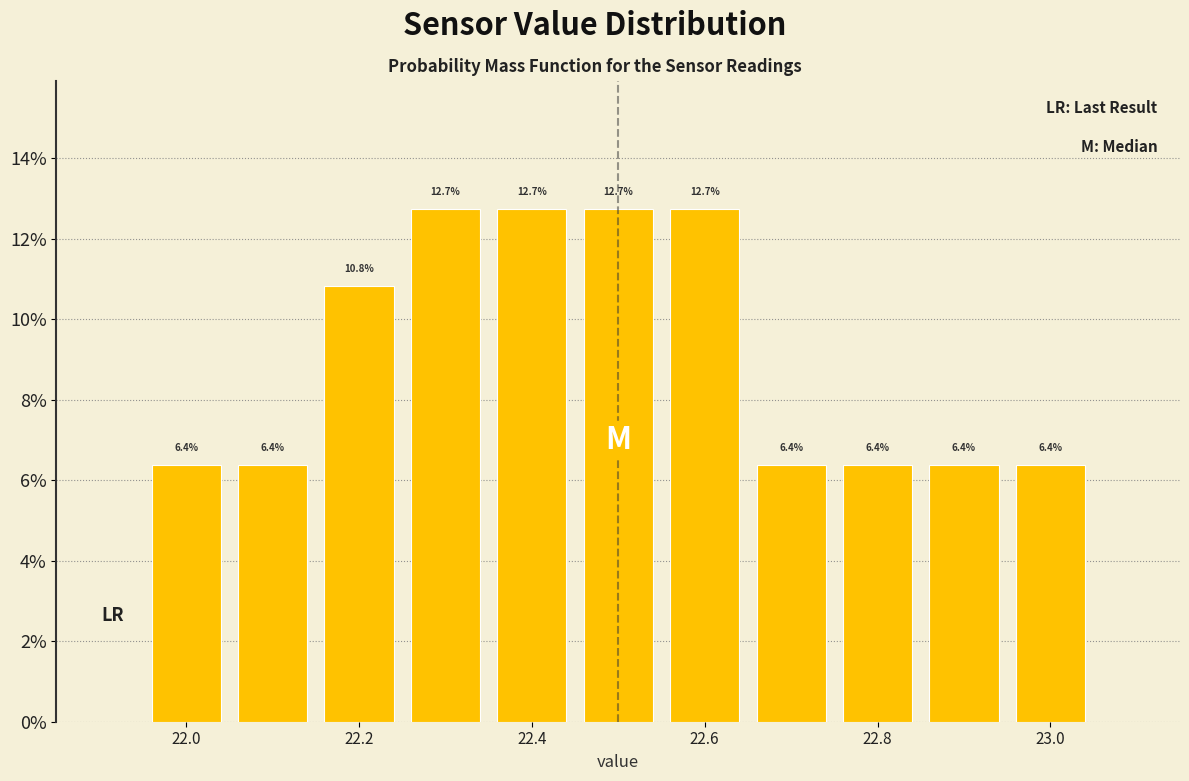

Reading left to right, list every bar in this chart as the range it spans on the x-axis followed by its height. The bar edges are not printed on the chart, so give them approximately, as read against the axis.

21.95 to 22.05: 6.4
22.05 to 22.15: 6.4
22.15 to 22.25: 10.8
22.25 to 22.35: 12.7
22.35 to 22.45: 12.7
22.45 to 22.55: 12.7
22.55 to 22.65: 12.7
22.65 to 22.75: 6.4
22.75 to 22.85: 6.4
22.85 to 22.95: 6.4
22.95 to 23.05: 6.4